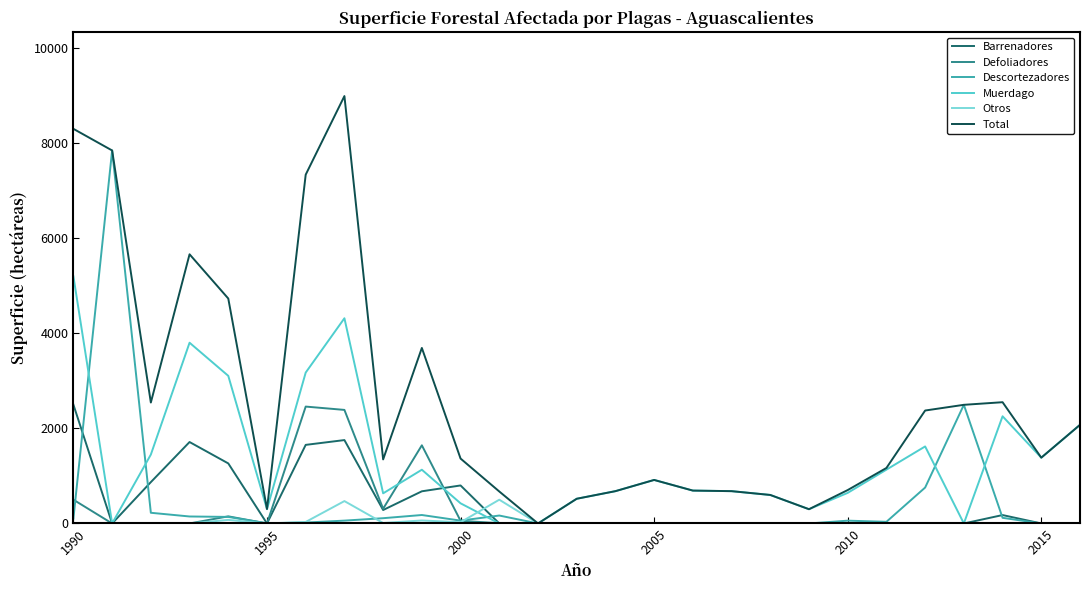

What is the highest value of the Muerdago series?

5200